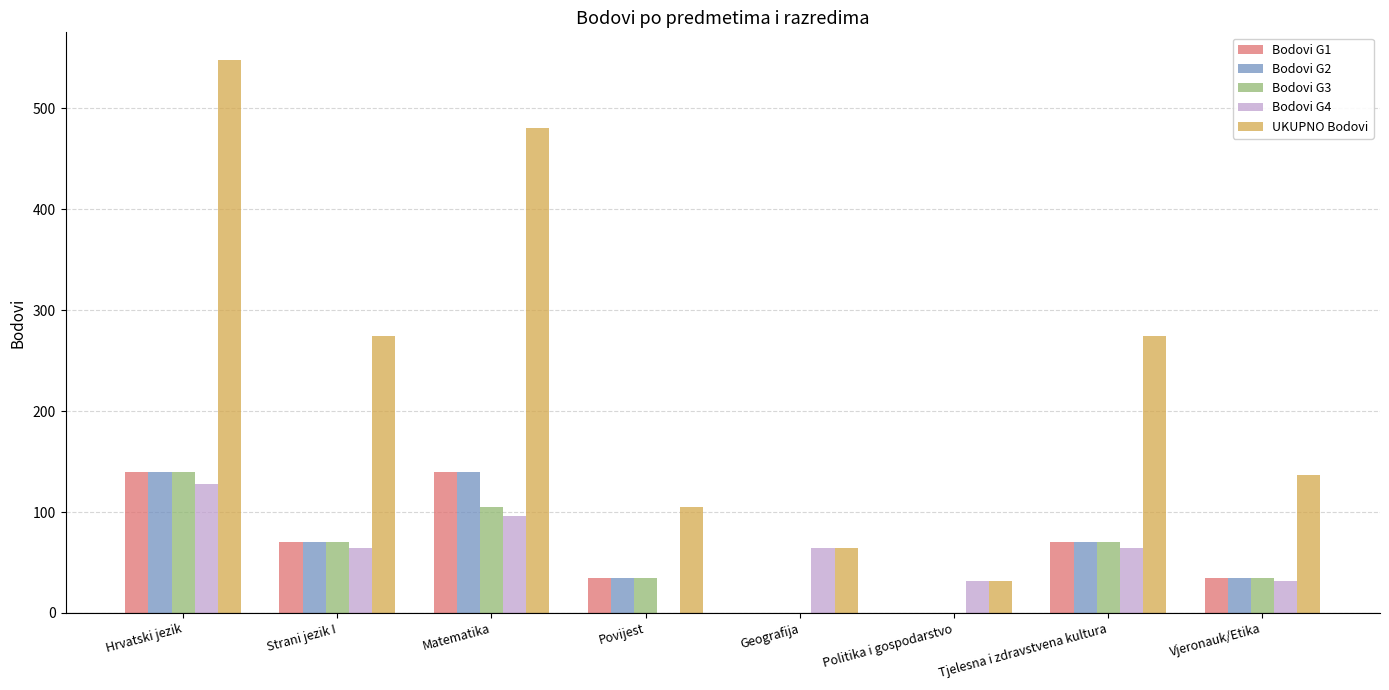

What is the maximum value shown in the chart?

548